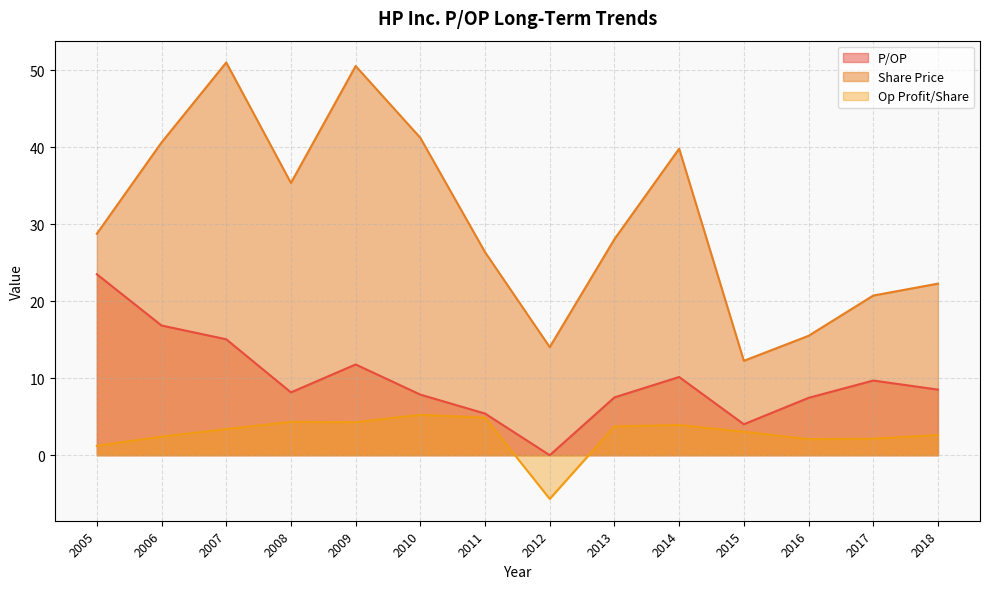

True or false: Op Profit/Share has more than 2 points higher than both neighbors.

True